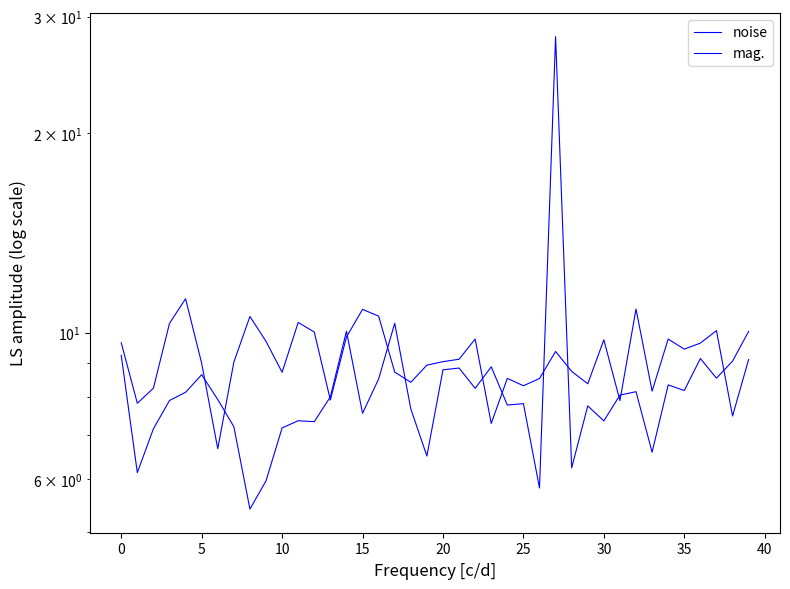

What is the value of the noise point at the 12th from the left?

10.4